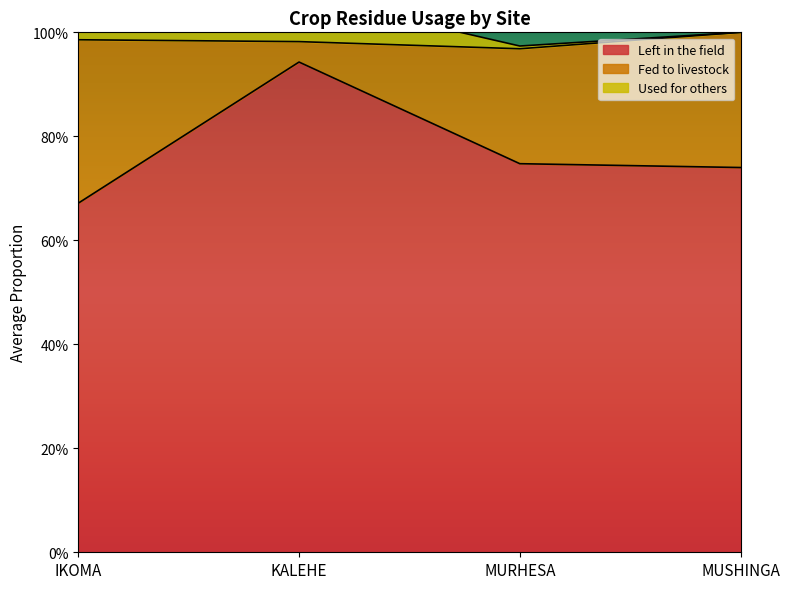

True or false: Left in the field and Used for others intersect in this chart.

False